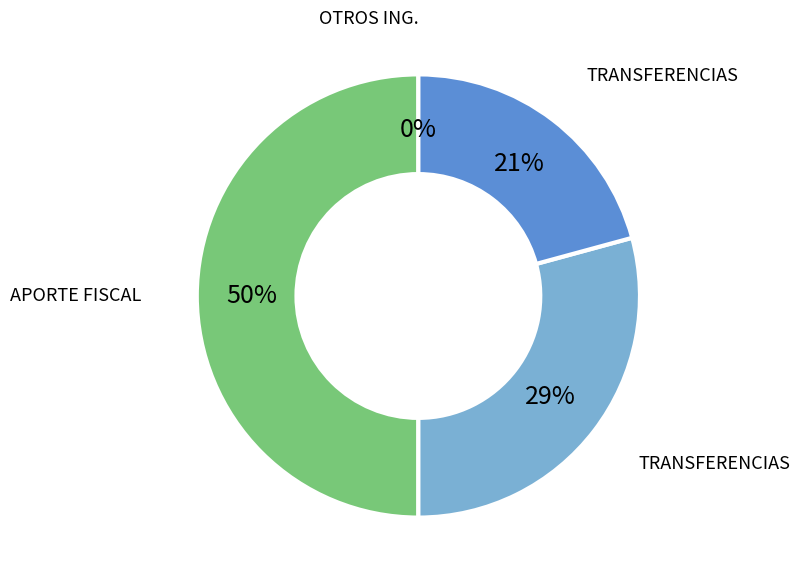

To the nearest percent, what is the difference between the largest and smallest slice percentages?

50%